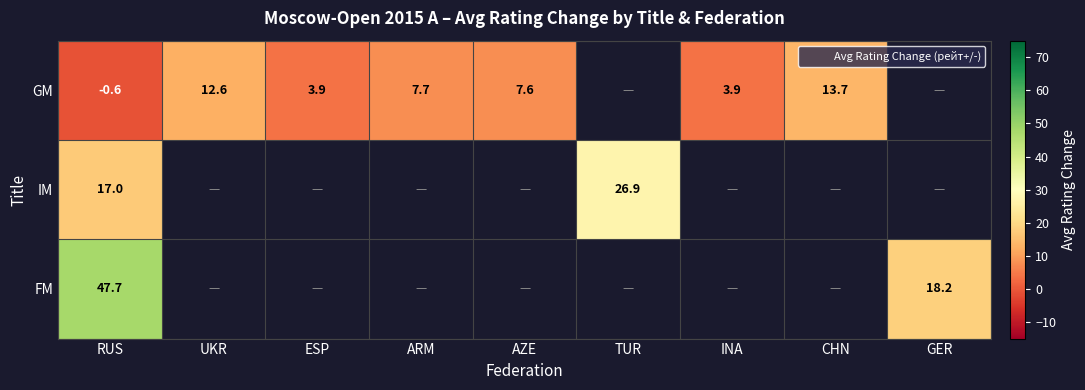

Rank the series by their average value, from lowest to highest.

GM, IM, FM